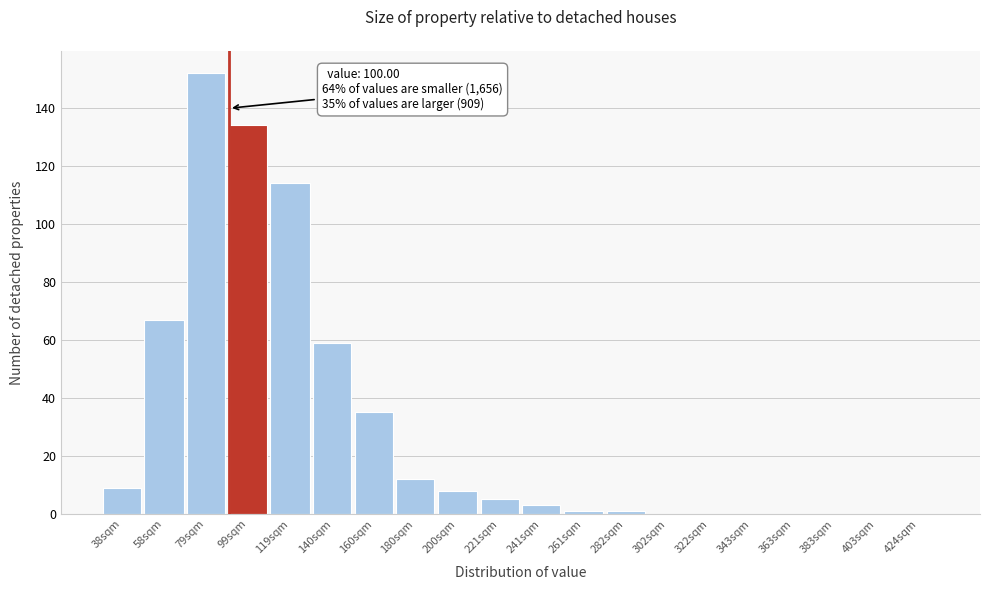

Reading left to right, what are all the values shown in this chart?

38sqm=9	58sqm=67	79sqm=152	99sqm=134	119sqm=114	140sqm=59	160sqm=35	180sqm=12	200sqm=8	221sqm=5	241sqm=3	261sqm=1	282sqm=1	302sqm=0	322sqm=0	343sqm=0	363sqm=0	383sqm=0	403sqm=0	424sqm=0